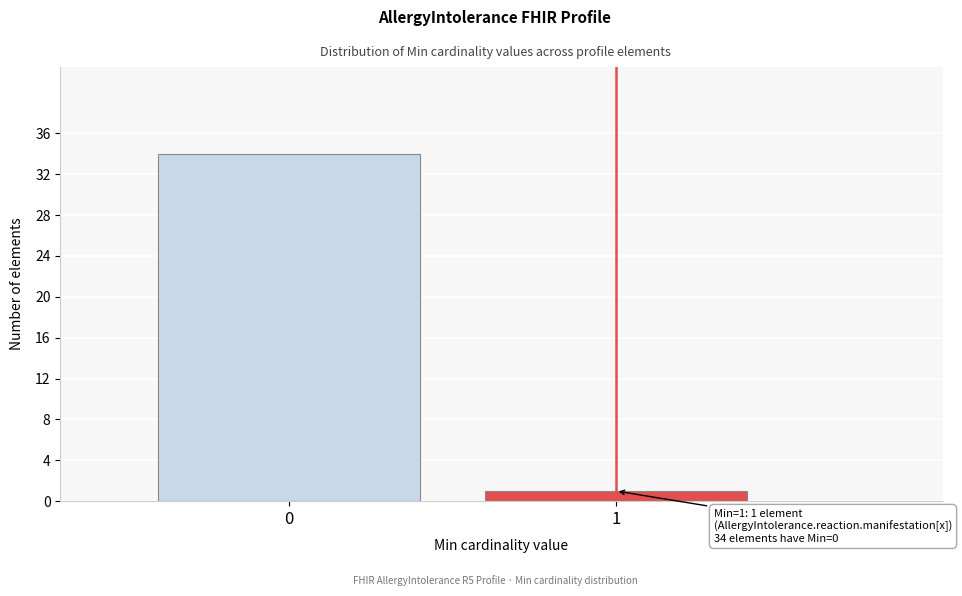

Reading left to right, transcribe all the data shown in this chart.

34	1